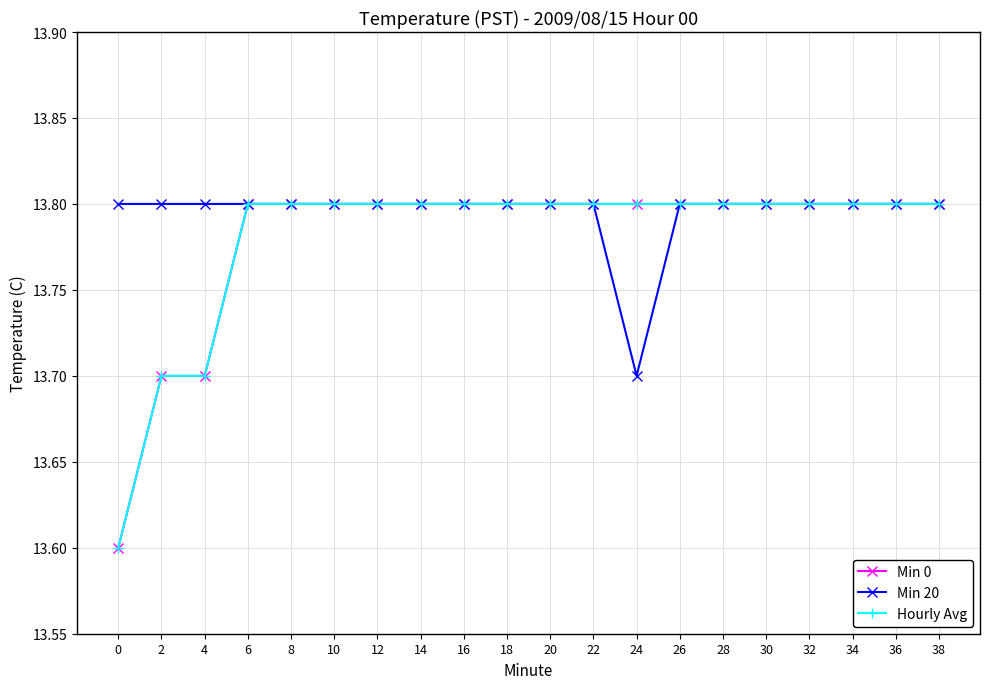

Reading left to right, extract all data points from this chart.

Min 0: 0=13.6	2=13.7	4=13.7	6=13.8	8=13.8	10=13.8	12=13.8	14=13.8	16=13.8	18=13.8	20=13.8	22=13.8	24=13.8	26=13.8	28=13.8	30=13.8	32=13.8	34=13.8	36=13.8	38=13.8
Min 20: 0=13.8	2=13.8	4=13.8	6=13.8	8=13.8	10=13.8	12=13.8	14=13.8	16=13.8	18=13.8	20=13.8	22=13.8	24=13.7	26=13.8	28=13.8	30=13.8	32=13.8	34=13.8	36=13.8	38=13.8
Hourly Avg: 0=13.6	2=13.7	4=13.7	6=13.8	8=13.8	10=13.8	12=13.8	14=13.8	16=13.8	18=13.8	20=13.8	22=13.8	24=13.8	26=13.8	28=13.8	30=13.8	32=13.8	34=13.8	36=13.8	38=13.8